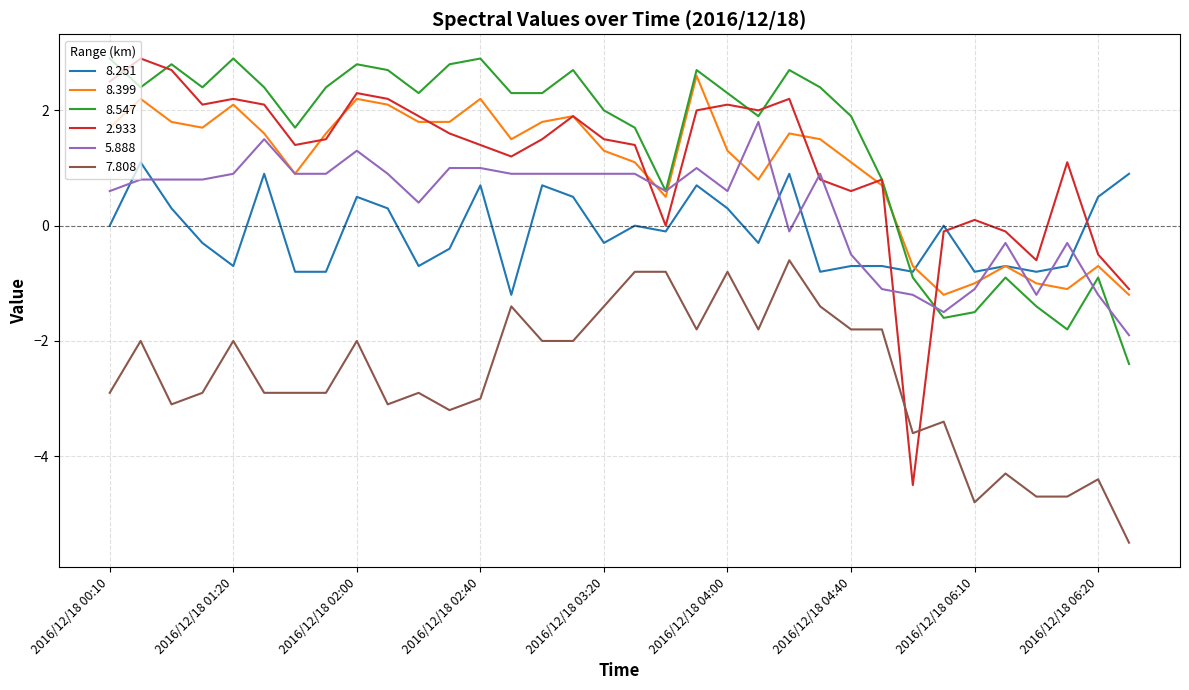

What is the smallest value displayed?

-5.5